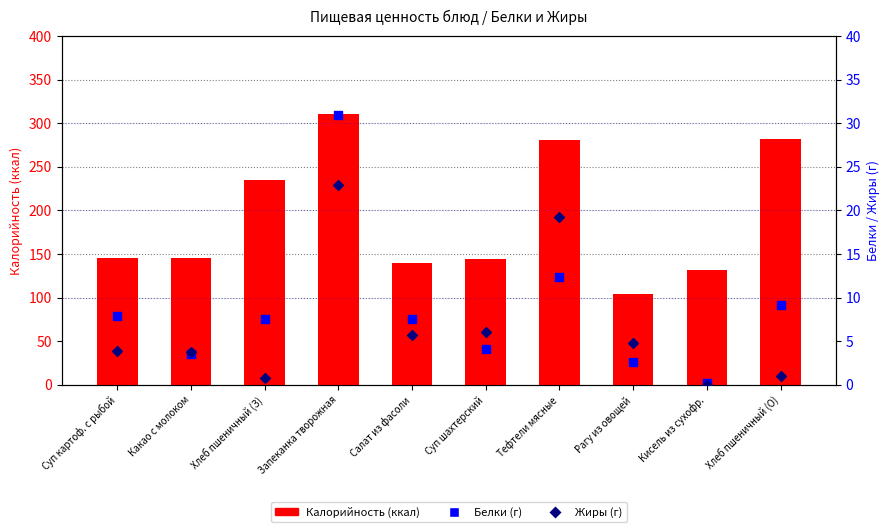

At which category is the sum across all series the highest?

Запеканка творожная